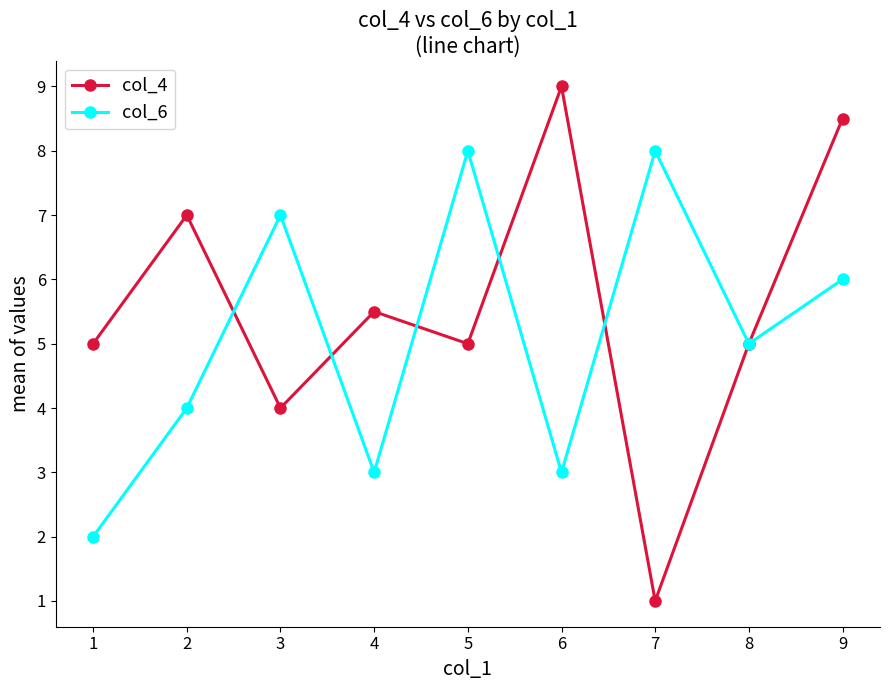

At 1, list the series in order from largest to smallest.

col_4, col_6